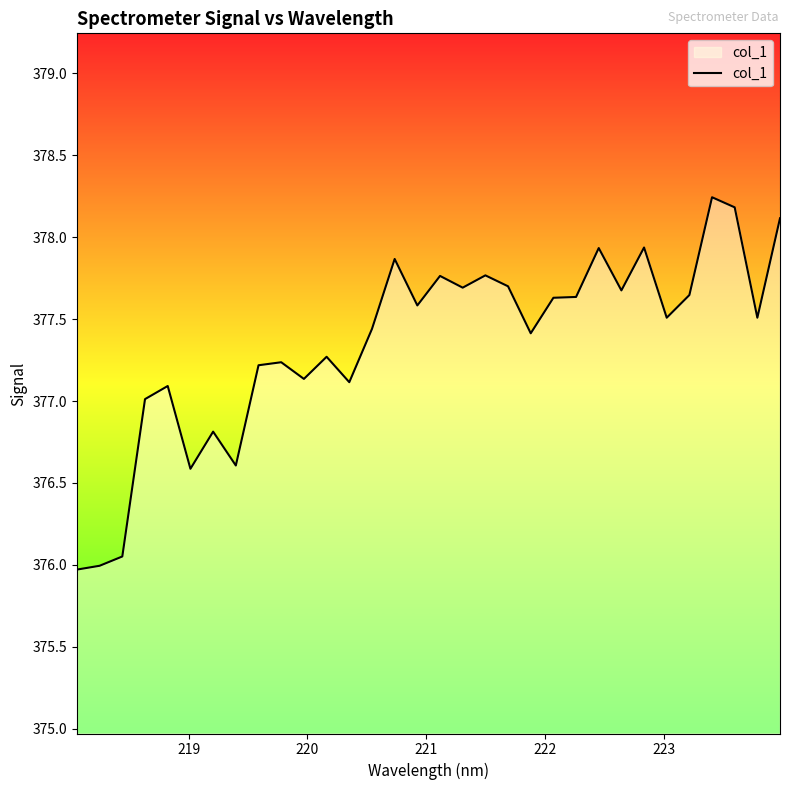

What is the difference between the maximum and minimum values?

2.3